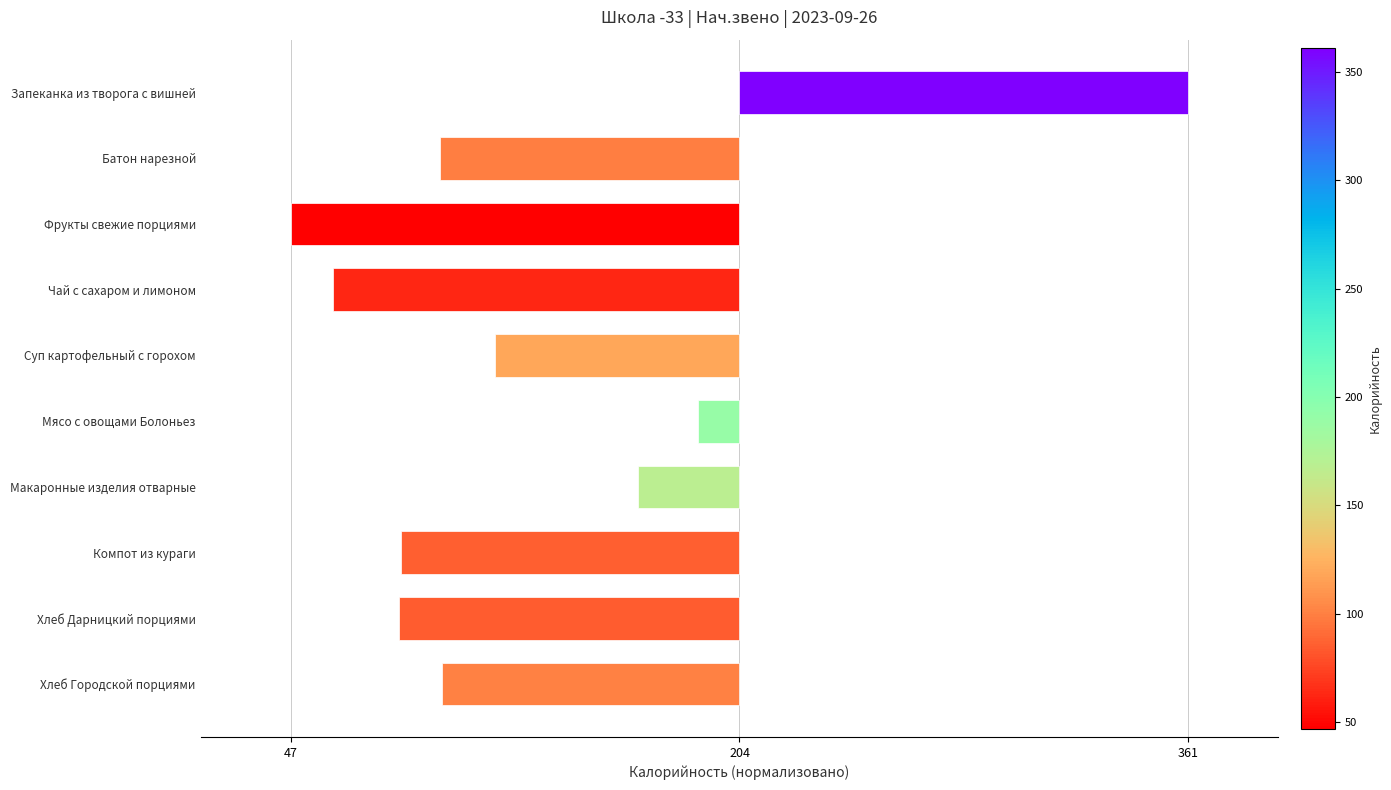

Which category has the lowest value across all series?

Фрукты свежие порциями